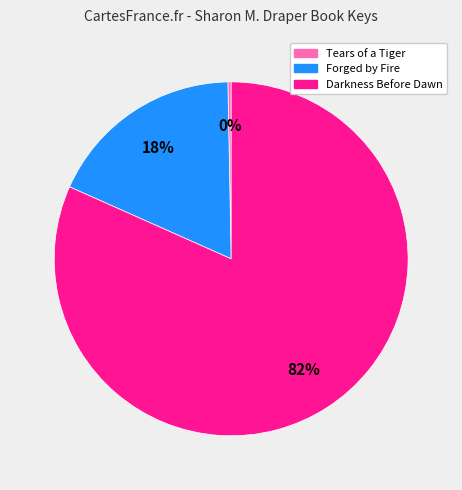

Approximately how many times larger is the value at Darkness Before Dawn compared to Tears of a Tiger?

275.7